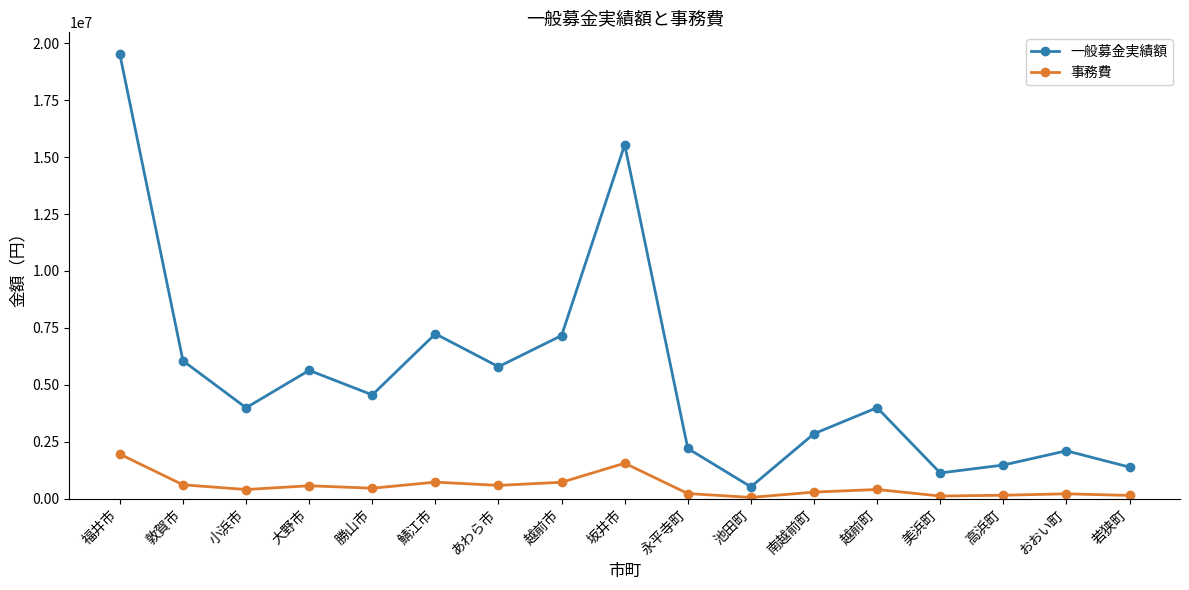

How many lines are shown in the chart?

2